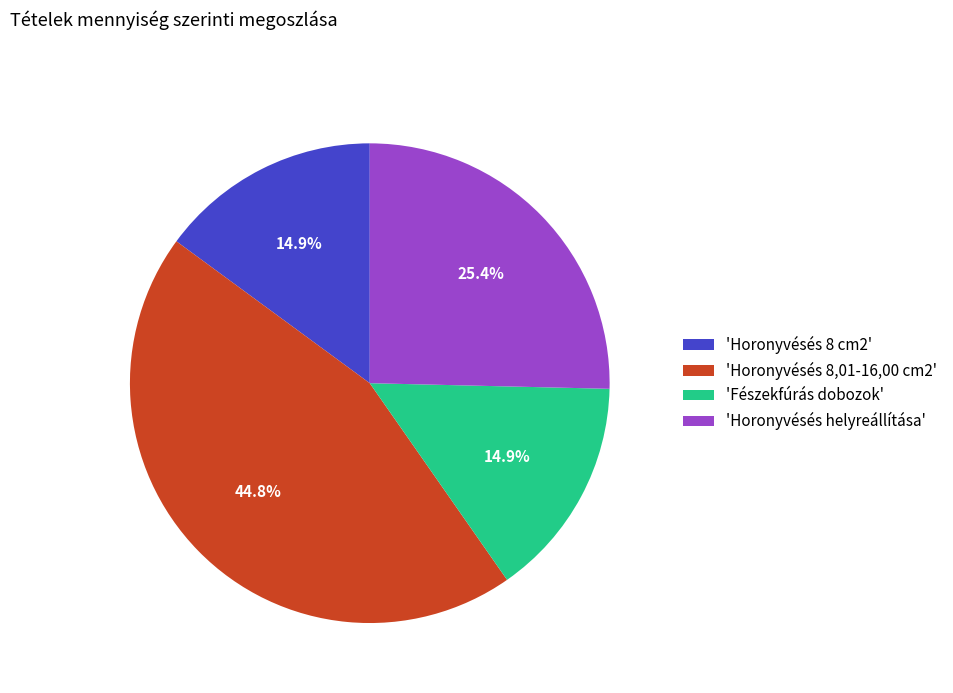

Is there a majority slice in this chart?

No